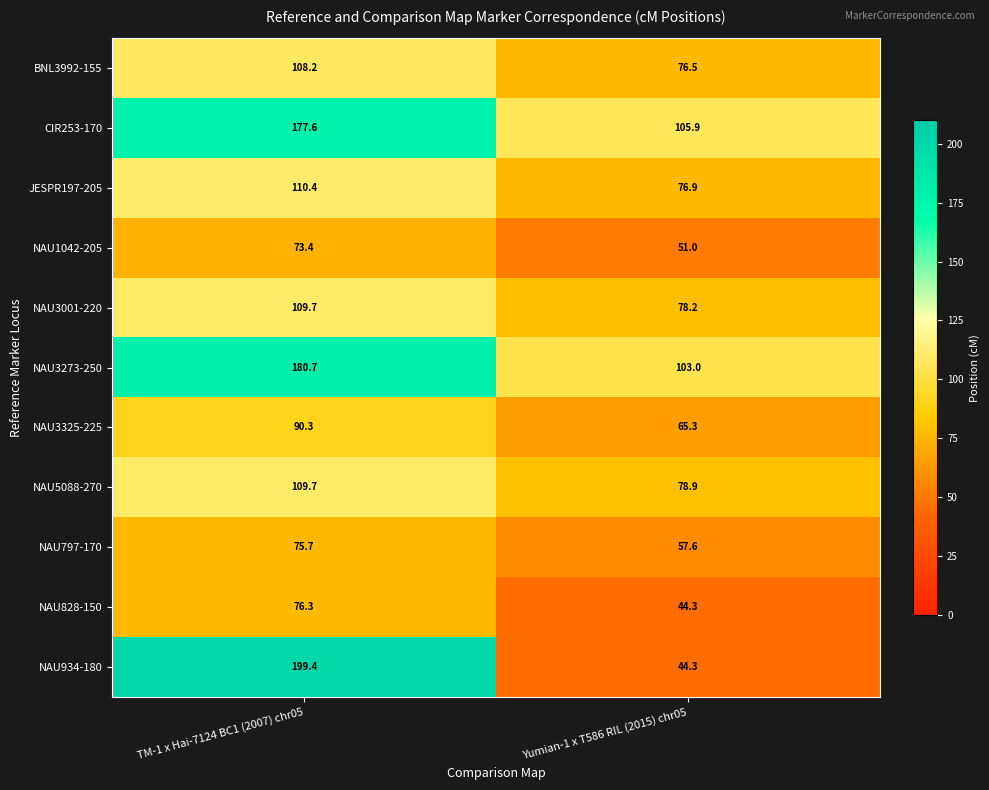

What is the spread (max minus min) of values at Yumian-1 x T586 RIL (2015) chr05?

61.6